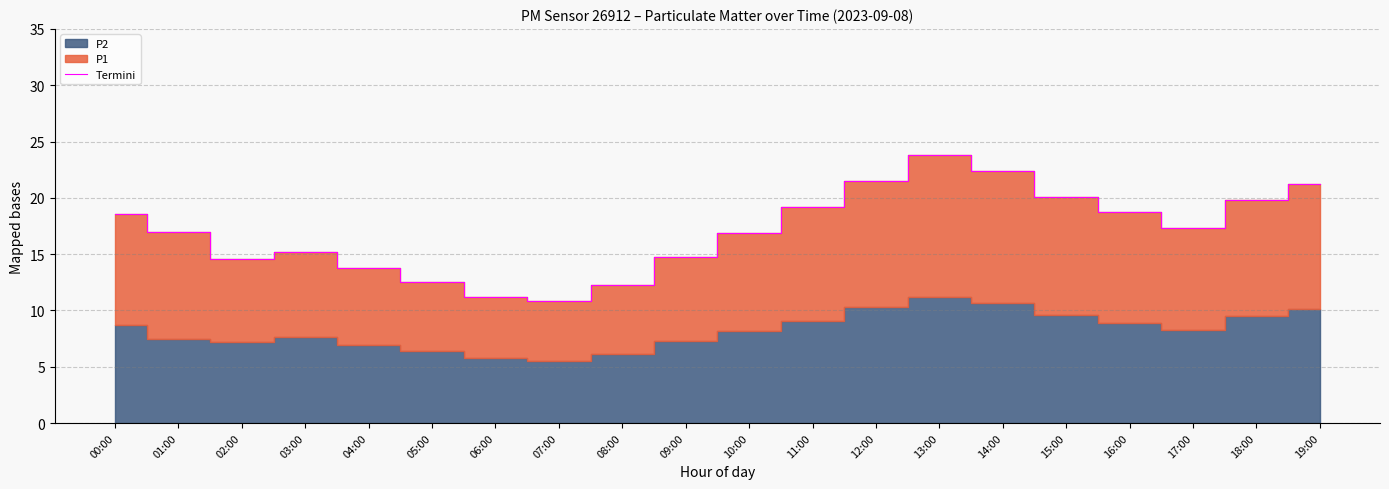

How many interior local peaks (higher than both neighbors) does the data have?

2